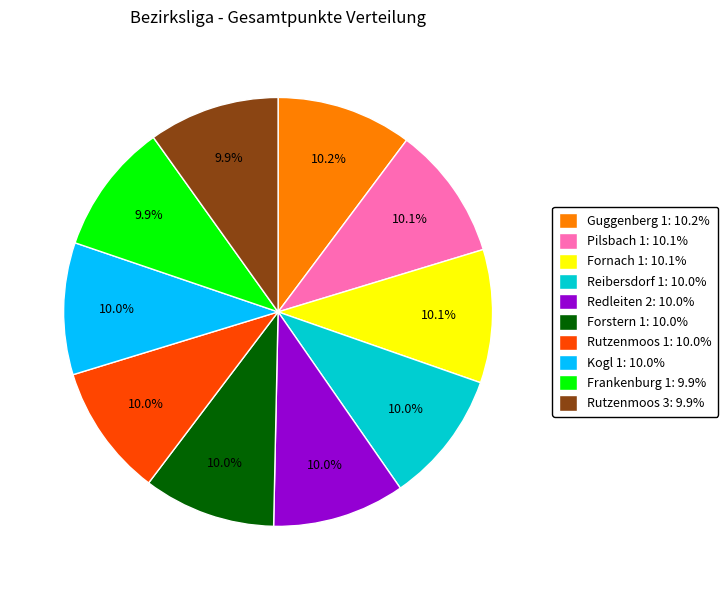

What is the ratio of the value at Reibersdorf 1: 10.0% to the value at Rutzenmoos 3: 9.9%?

1.0